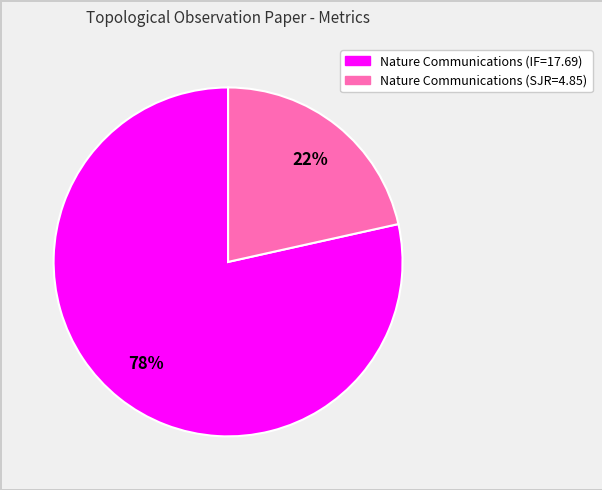

Count the number of slices in the pie.

2